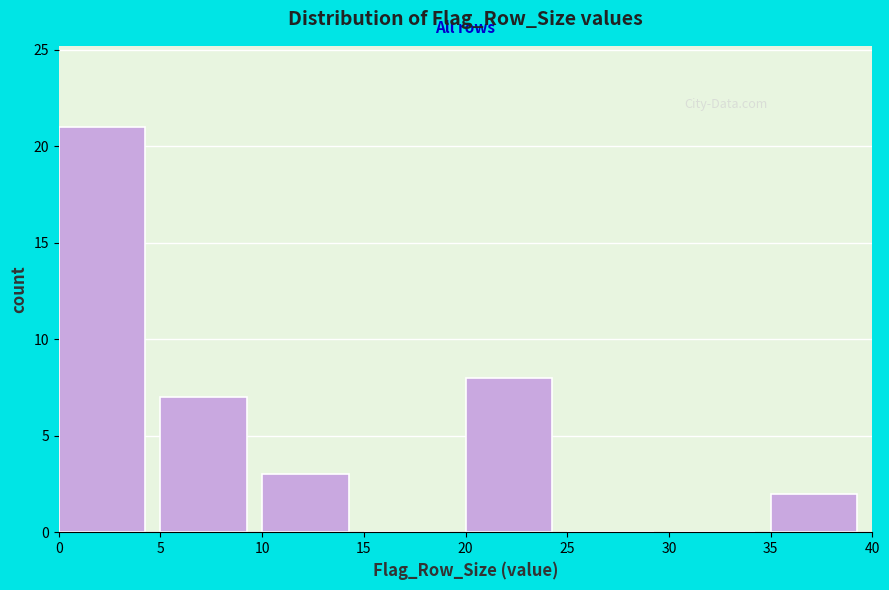

Reading left to right, list every bar in this chart as the range it spans on the x-axis followed by its height. The values are not printed on the chart, so give them approximately, as read against the axis.

0 to 5: 21
5 to 10: 7
10 to 15: 3
15 to 20: 0
20 to 25: 8
25 to 30: 0
30 to 35: 0
35 to 40: 2